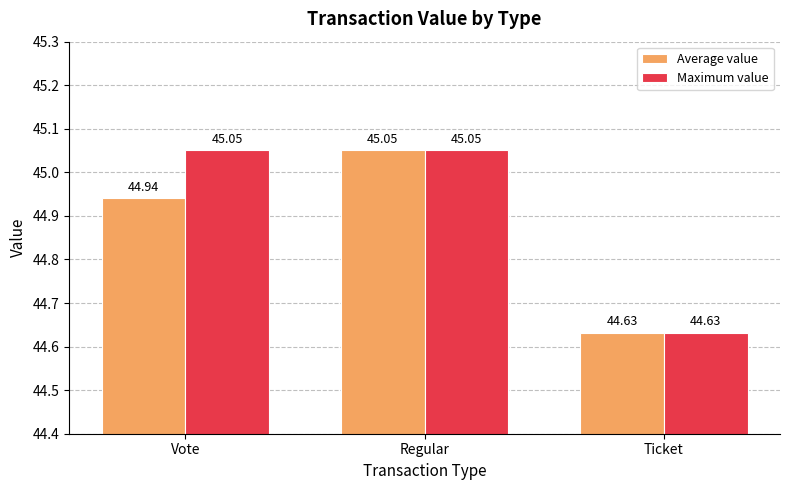

What is the average value of the Maximum value series?

44.9